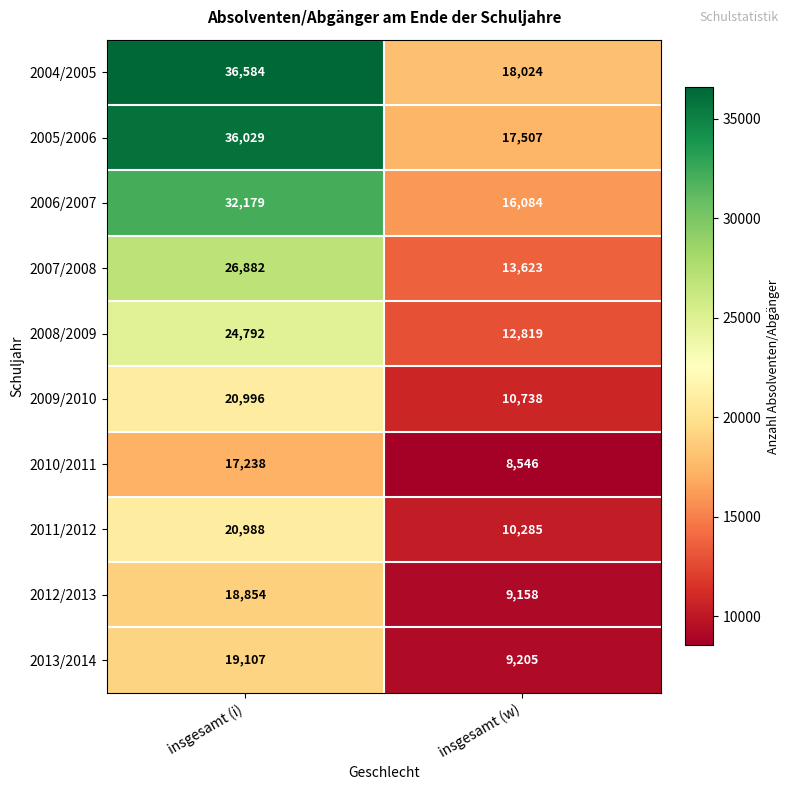

How many series are shown in this chart?

10